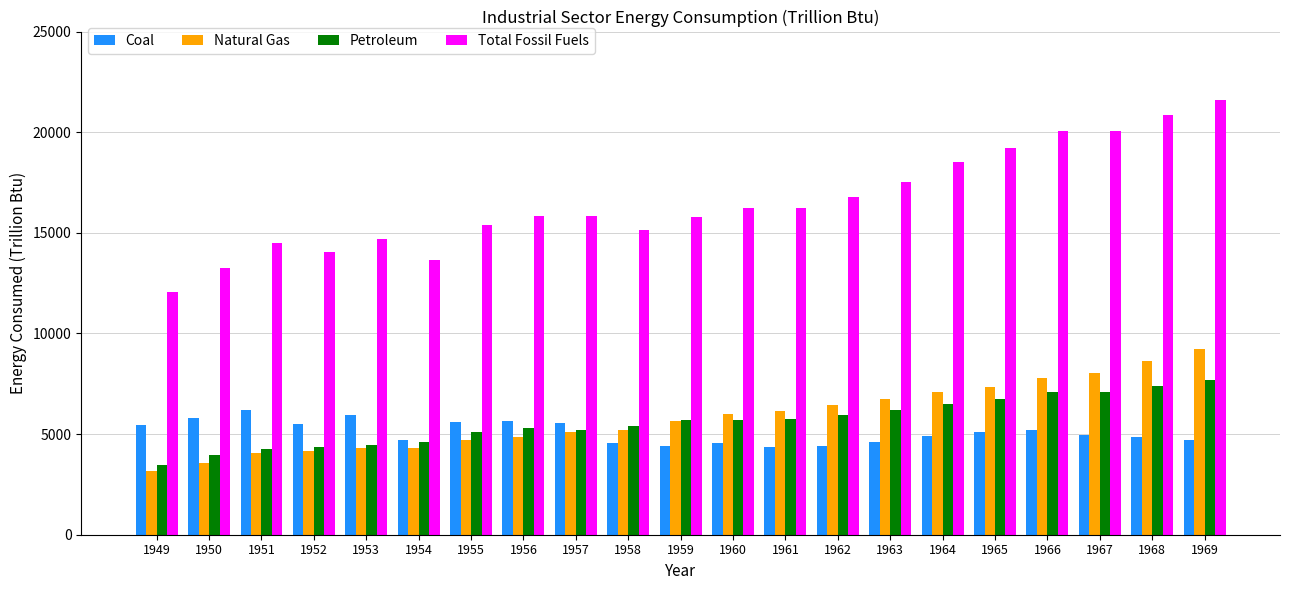

At which category is the sum across all series the highest?

1969